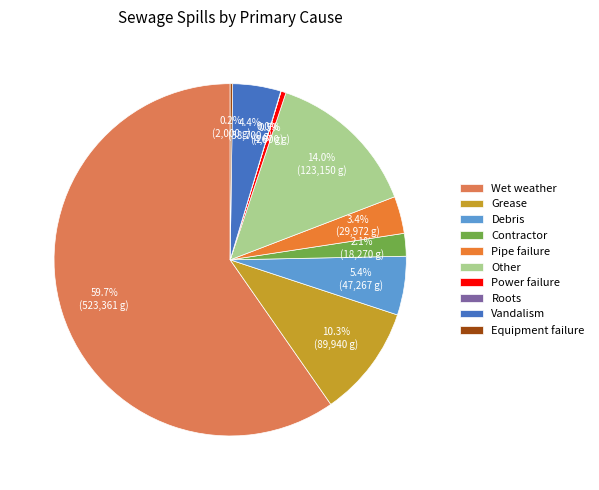

How many segments does this pie chart have?

10